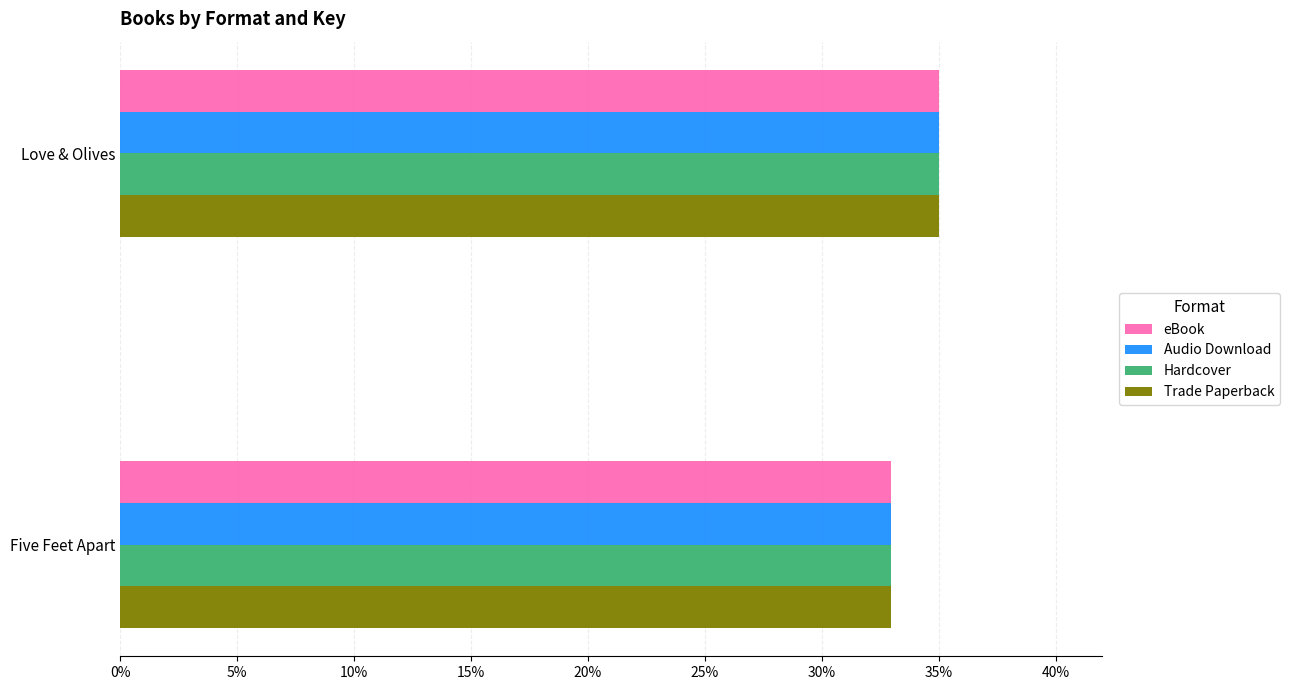

List the labels in order of Trade Paperback value, smallest first.

Five Feet Apart, Love & Olives